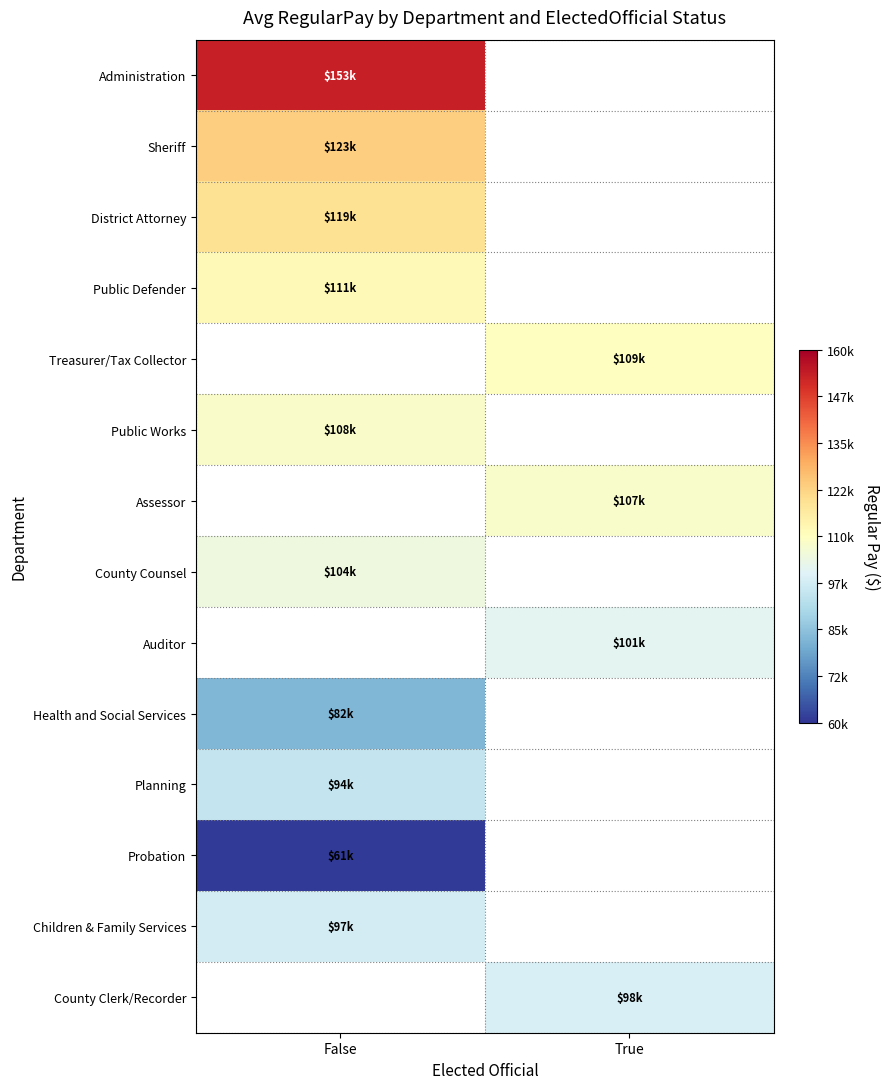

What is the greatest value displayed?

153185.0